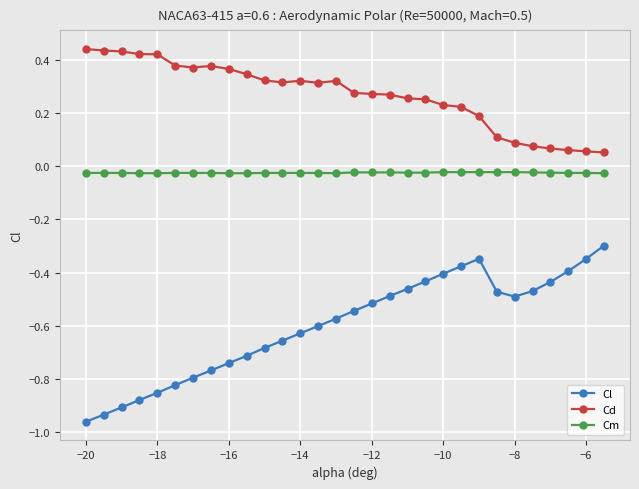

True or false: Cd and Cl cross at least once.

False